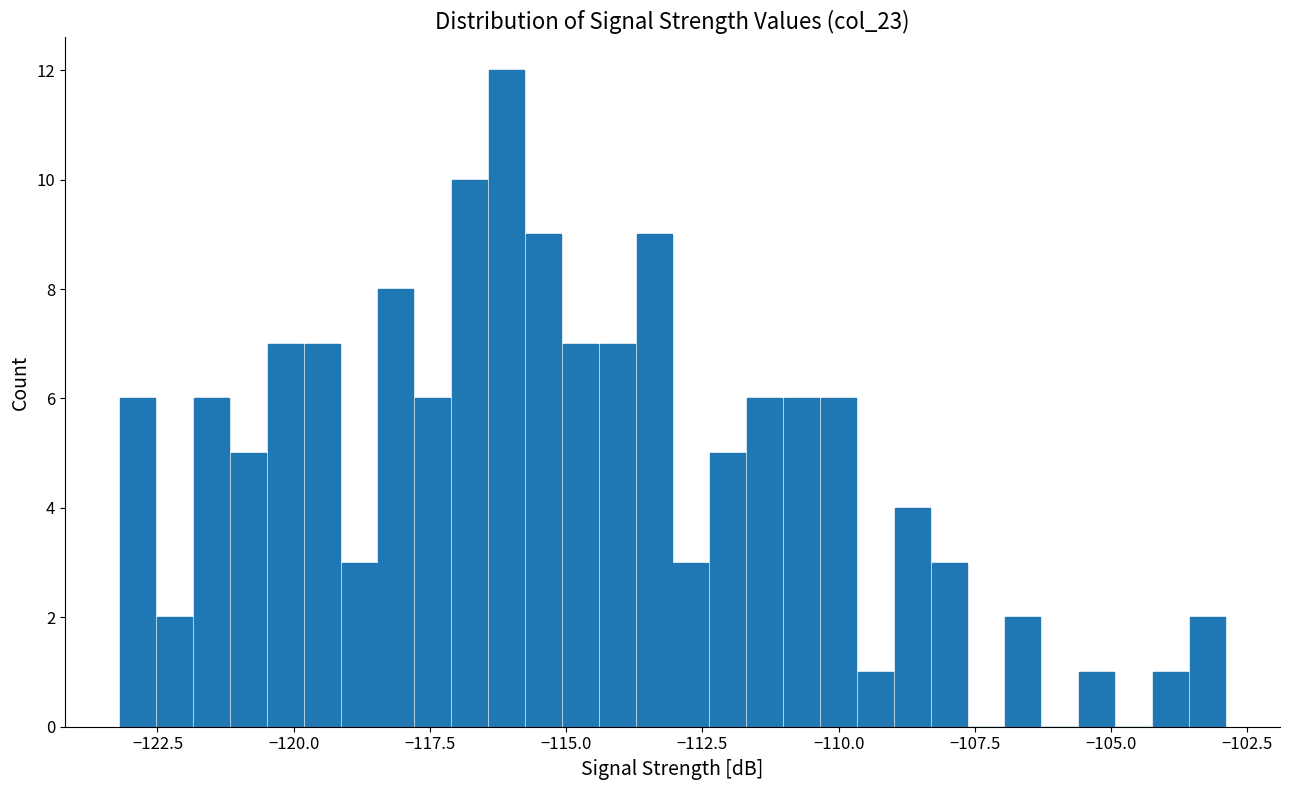

Around what value on the x-axis is the tallest bar? Give the approximate position of its centre, as read against the axis.

-116.0